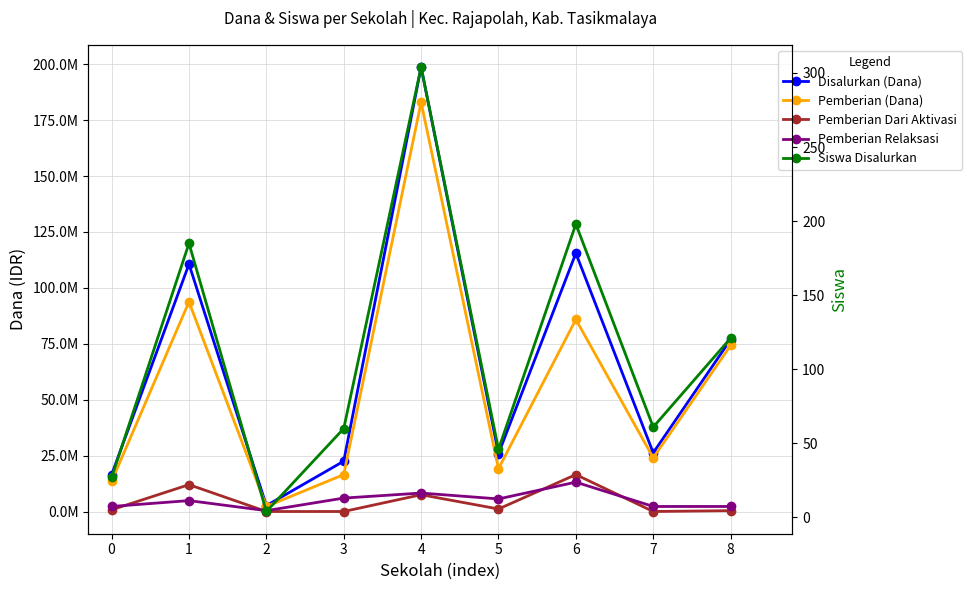

Is this an area chart (filled region under the line)?

No